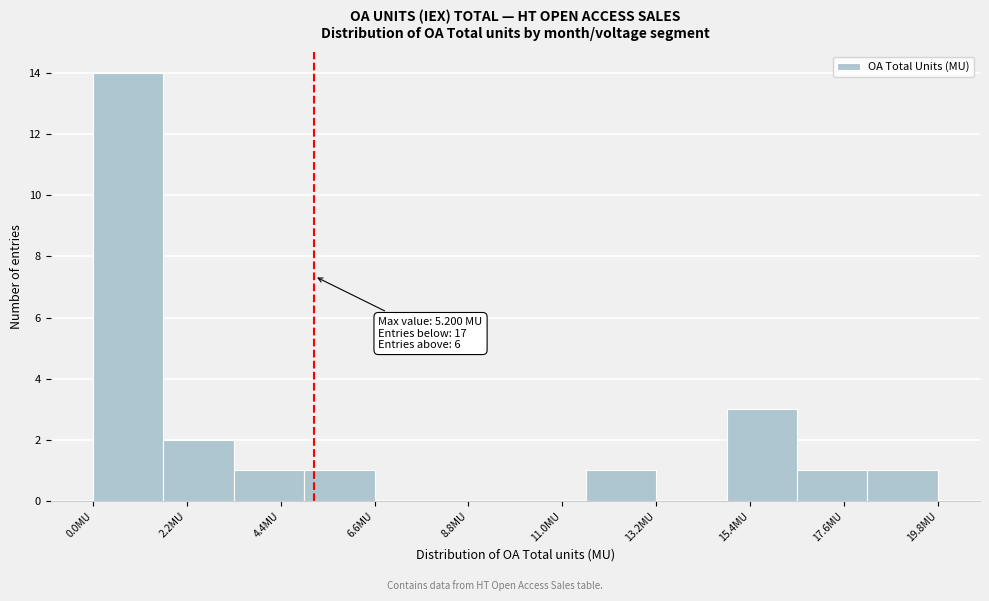

Around what value on the x-axis is the tallest bar? Give the approximate position of its centre, as read against the axis.

1.0